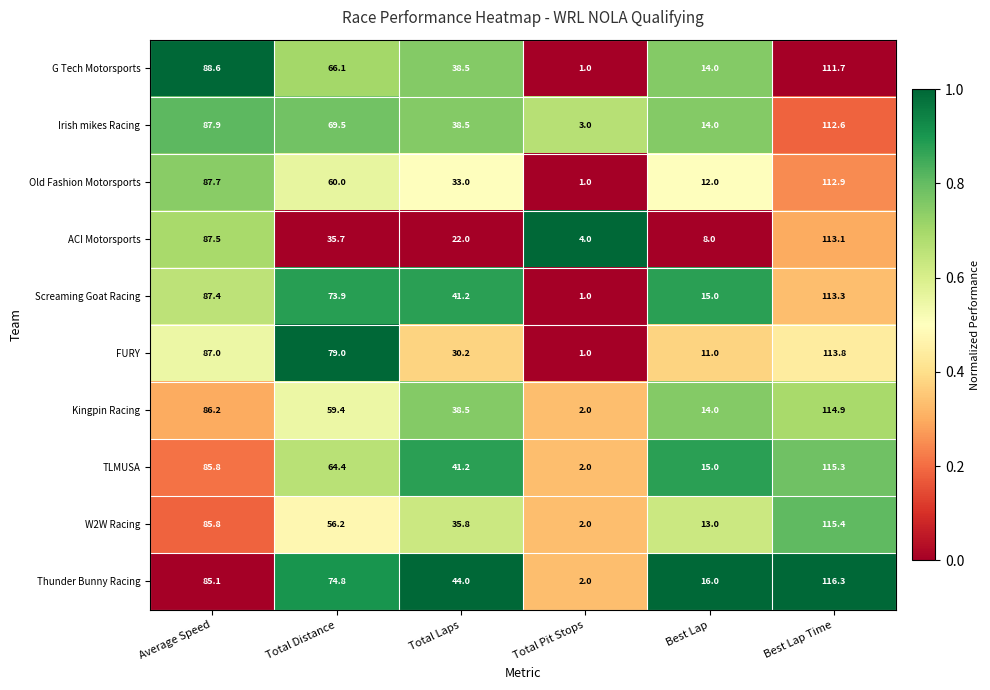

Rank the series at Best Lap Time from lowest to highest value.

G Tech Motorsports, Irish mikes Racing, Old Fashion Motorsports, ACI Motorsports, Screaming Goat Racing, FURY, Kingpin Racing, TLMUSA, W2W Racing, Thunder Bunny Racing